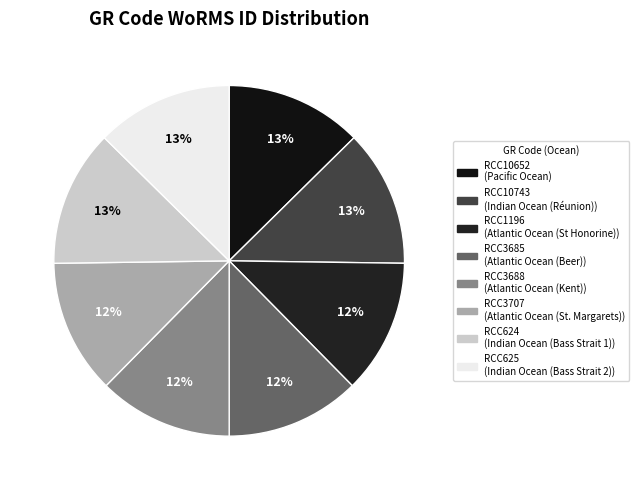

Does RCC3688 account for over 50% of the chart?

No